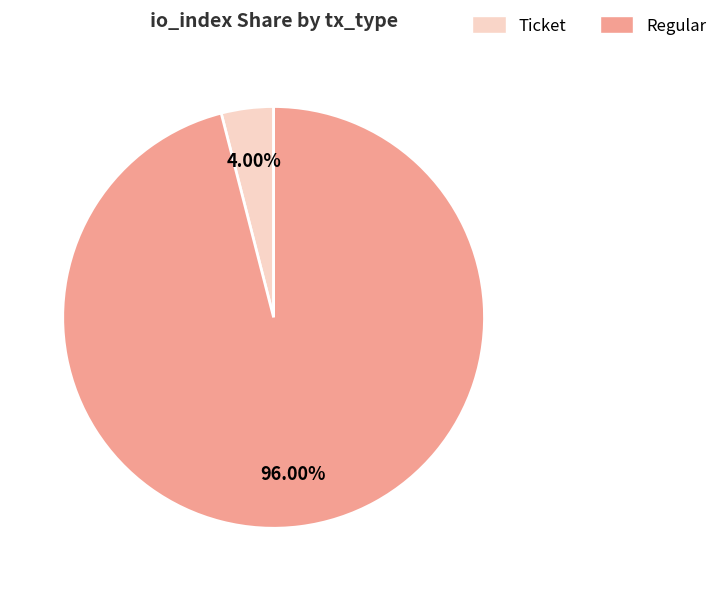

How many segments does this pie chart have?

2